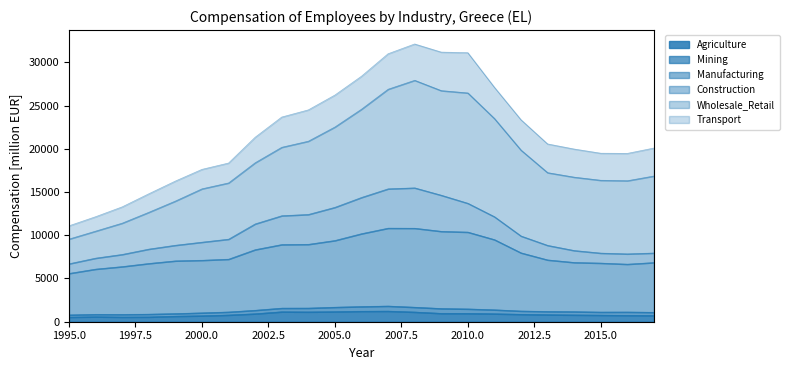

What is the highest value of the Agriculture series?

1228.2